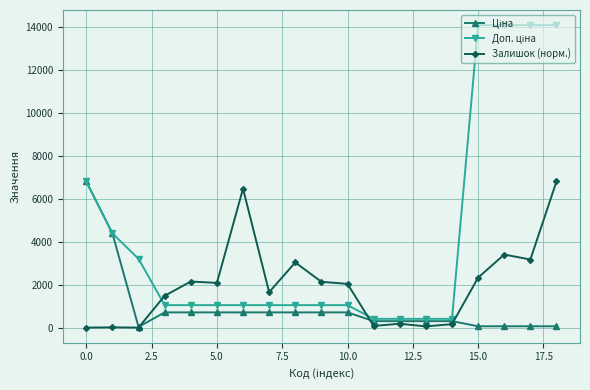

At how many categories does at least one series exceed 8145?

4